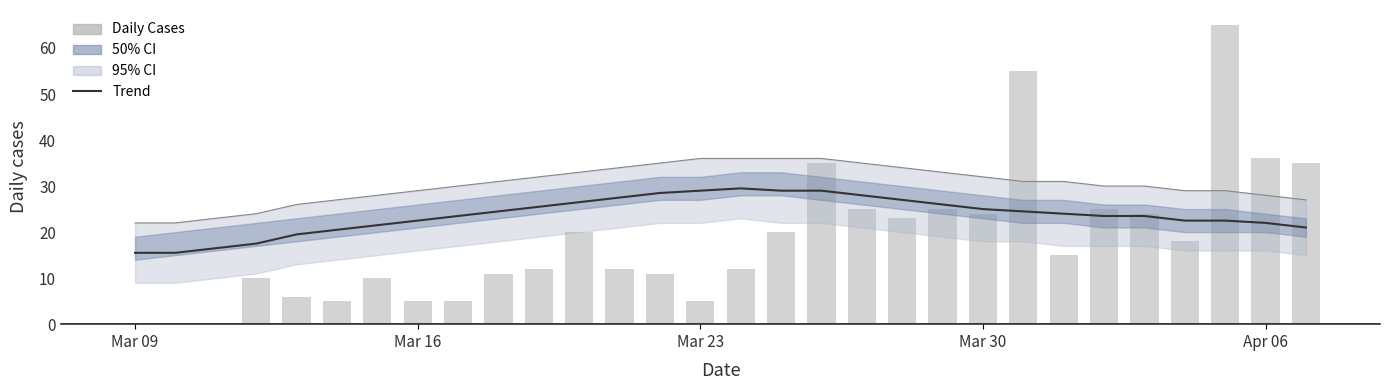

Reading right to left, extract all data points from this chart.

Trend: 21.0	22.0	22.5	22.5	23.5	23.5	24.0	24.5	25.0	26.0	27.0	28.0	29.0	29.0	29.5	29.0	28.5	27.5	26.5	25.5	24.5	23.5	22.5	21.5	20.5	19.5	17.5	16.5	15.5	15.5
Daily Cases: 35.0	36.0	65.0	18.0	24.0	25.0	15.0	55.0	24.0	25.0	23.0	25.0	35.0	20.0	12.0	5.0	11.0	12.0	20.0	12.0	11.0	5.0	5.0	10.0	5.0	6.0	10.0	0.0	0.0	0.0